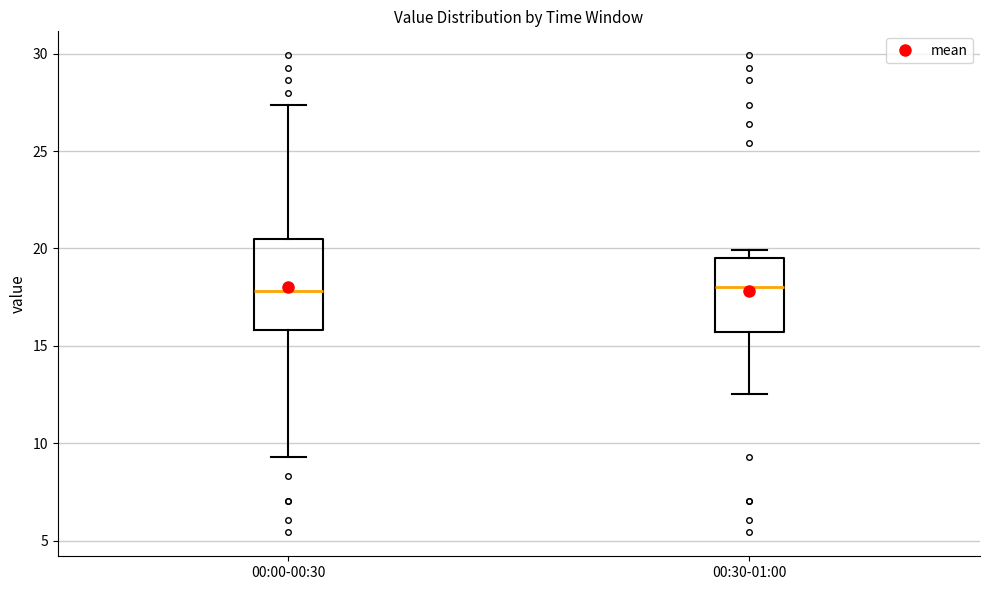

Which box is the tallest, from its lower edge to its upper edge?

00:00-00:30